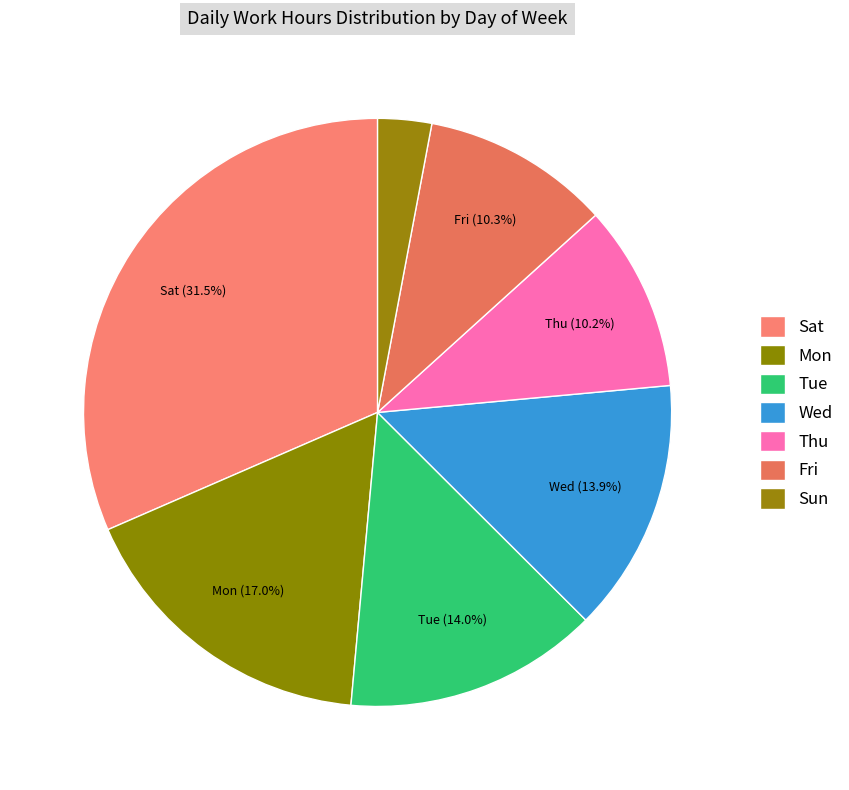

Which slice is the largest?

Sat